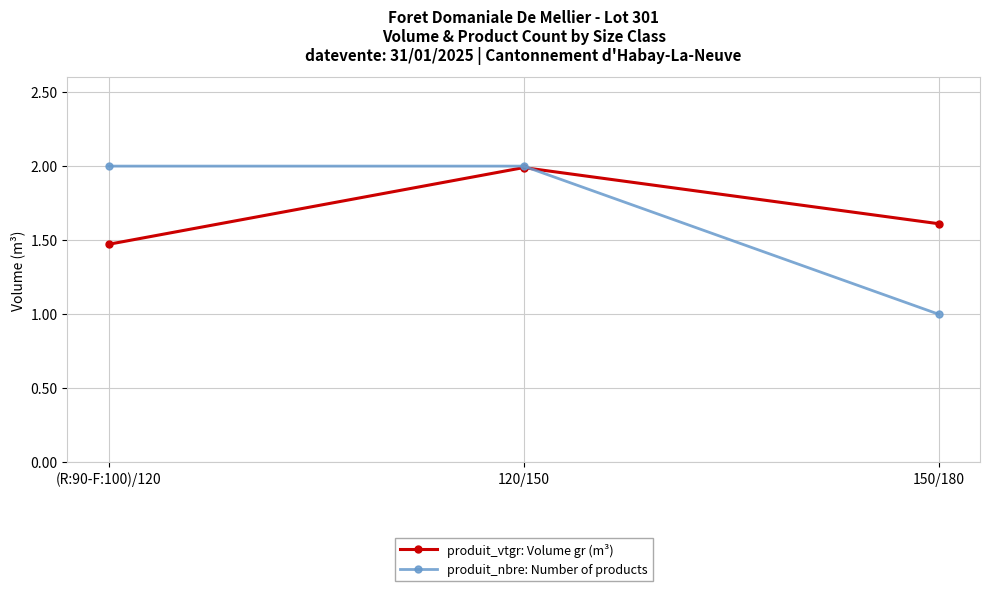

What are all the series names shown in the legend?

produit_vtgr: Volume gr (m³), produit_nbre: Number of products